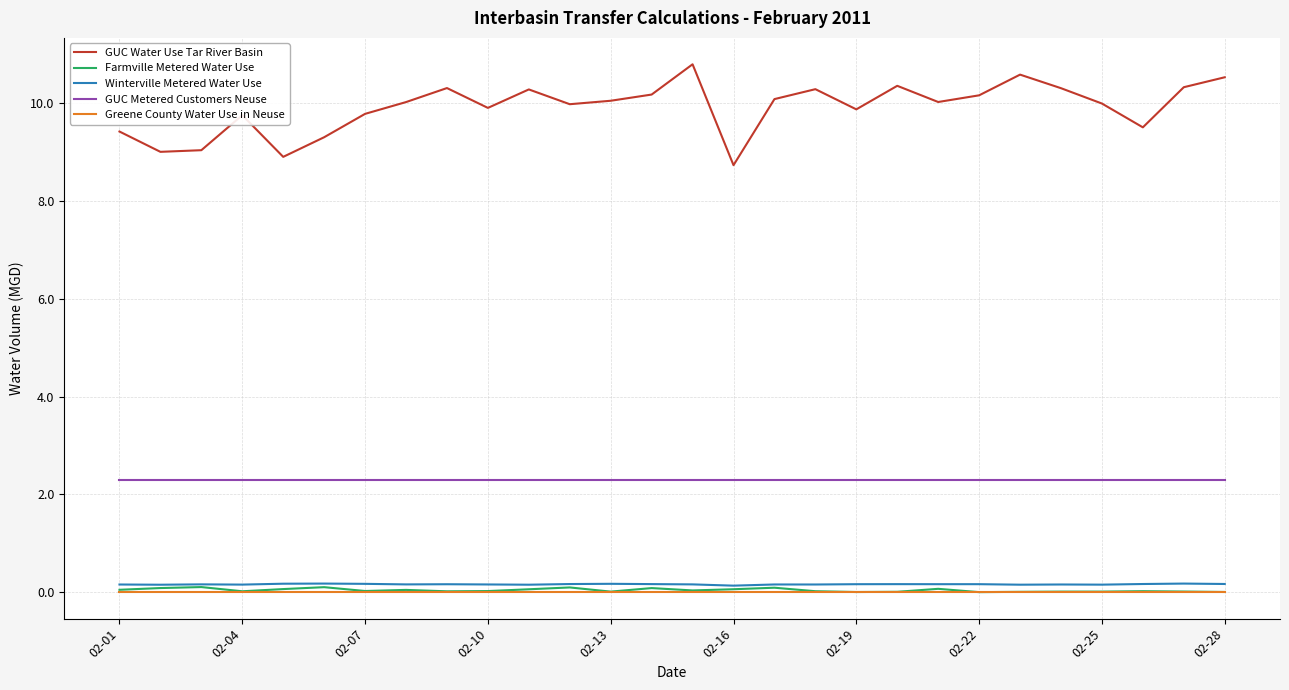

True or false: GUC Metered Customers Neuse and Greene County Water Use in Neuse intersect in this chart.

False